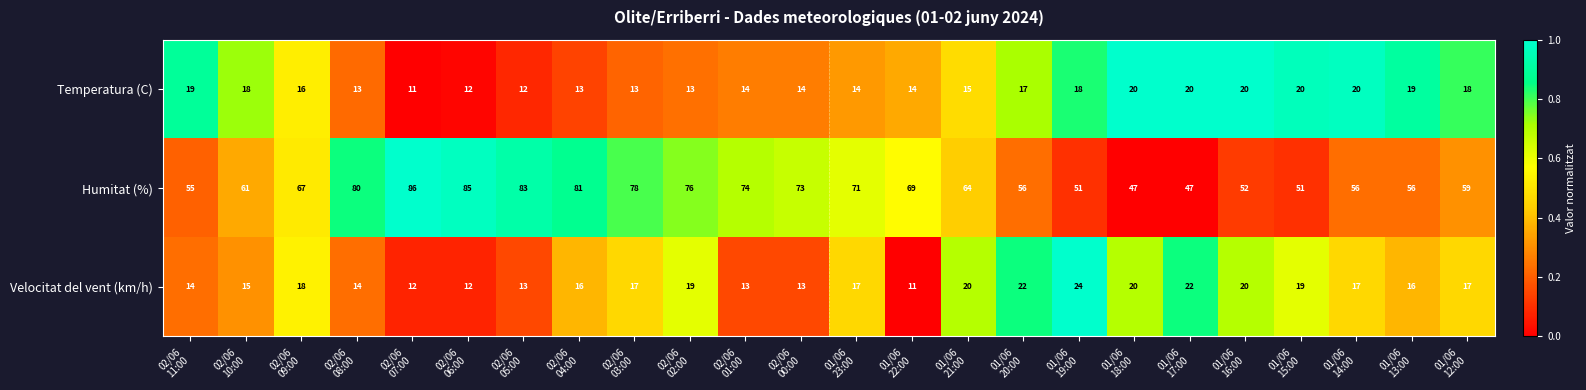

Which series has the widest spread of values?

Humitat (%)